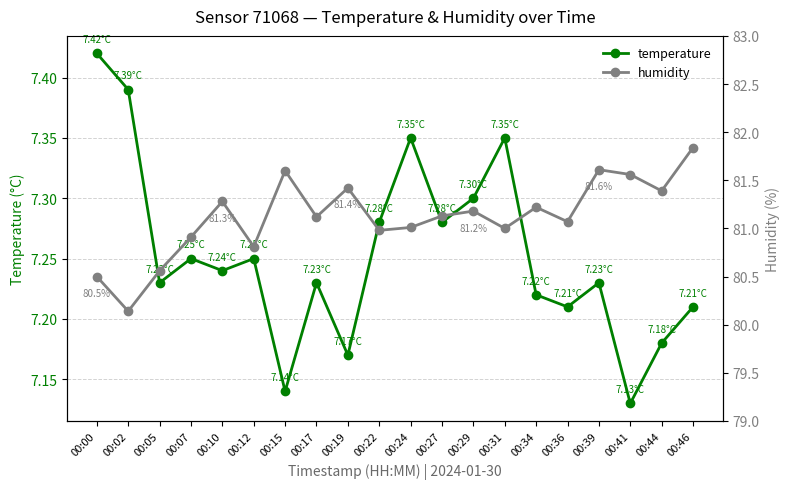

What is the maximum value shown in the chart?

81.8